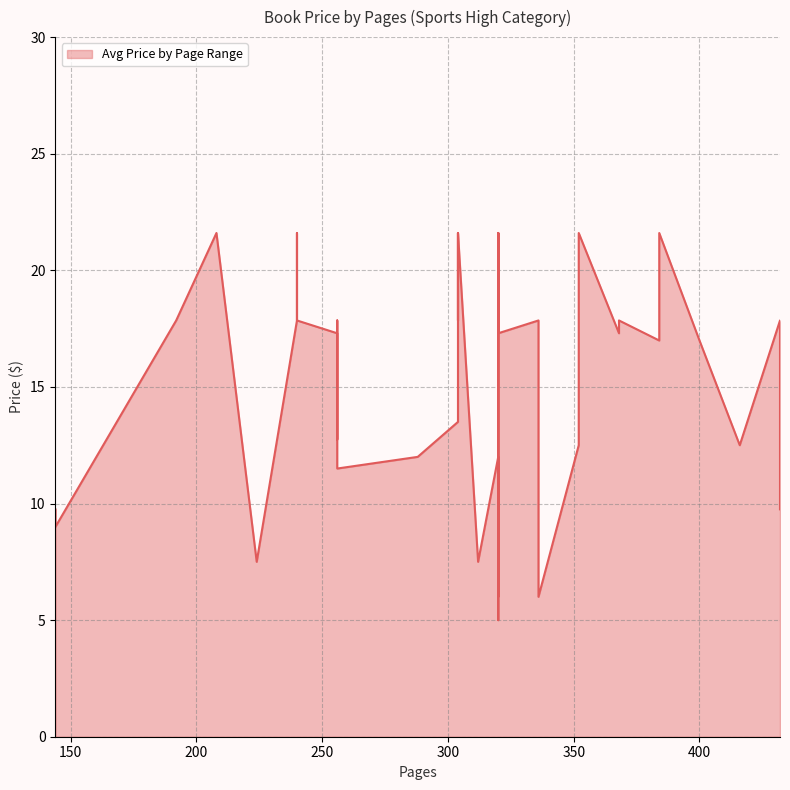

What is the change in value from 384 to 320?

+4.6